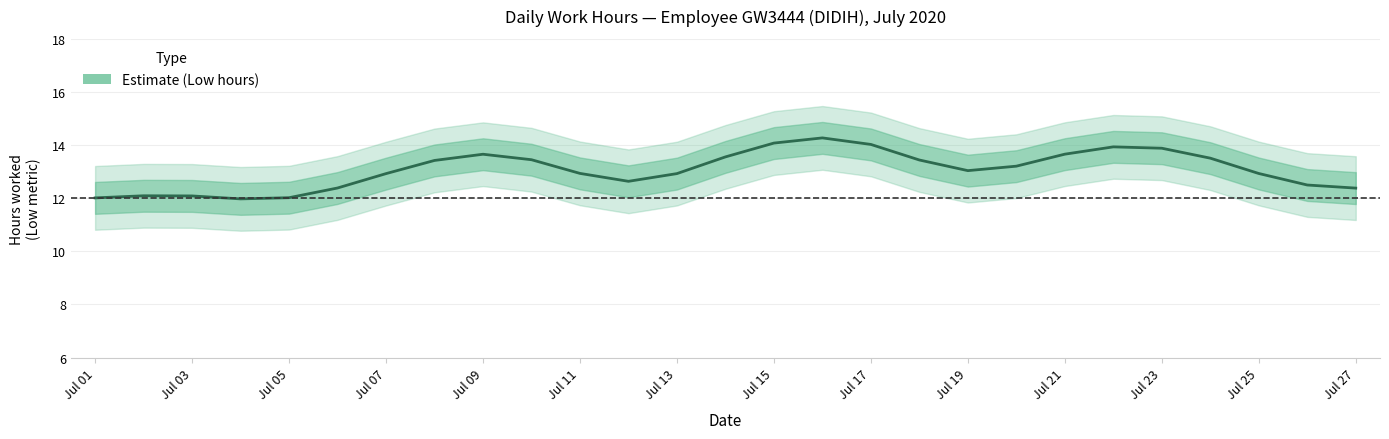

True or false: the data has more than 1 interior local peaks.

True